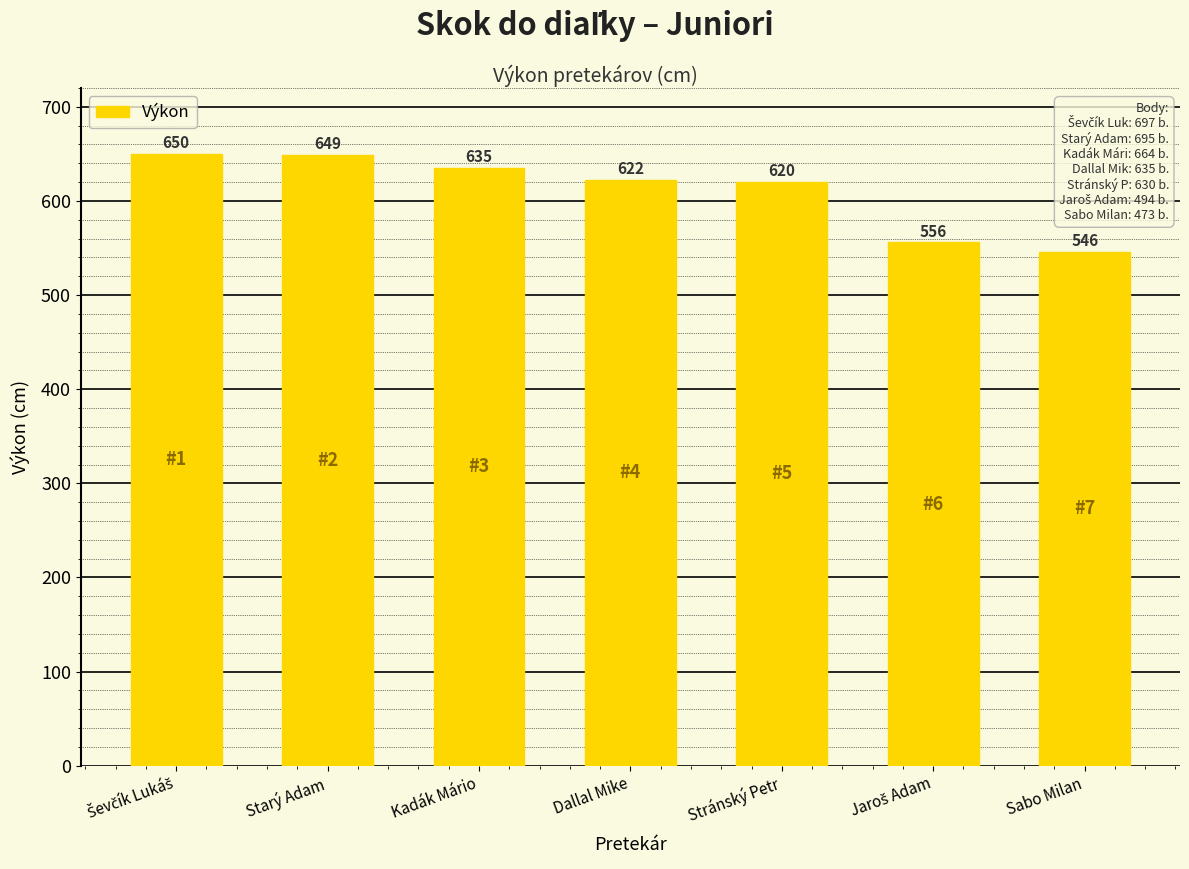

True or false: the data shows 649 at Starý Adam.

True